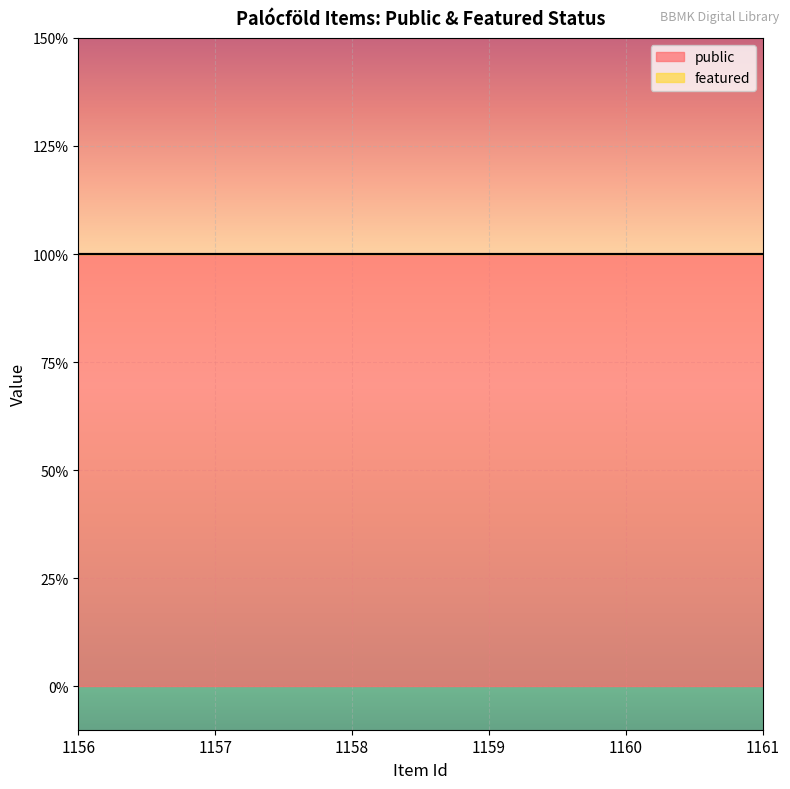

At how many categories does at least one series exceed 0?

6